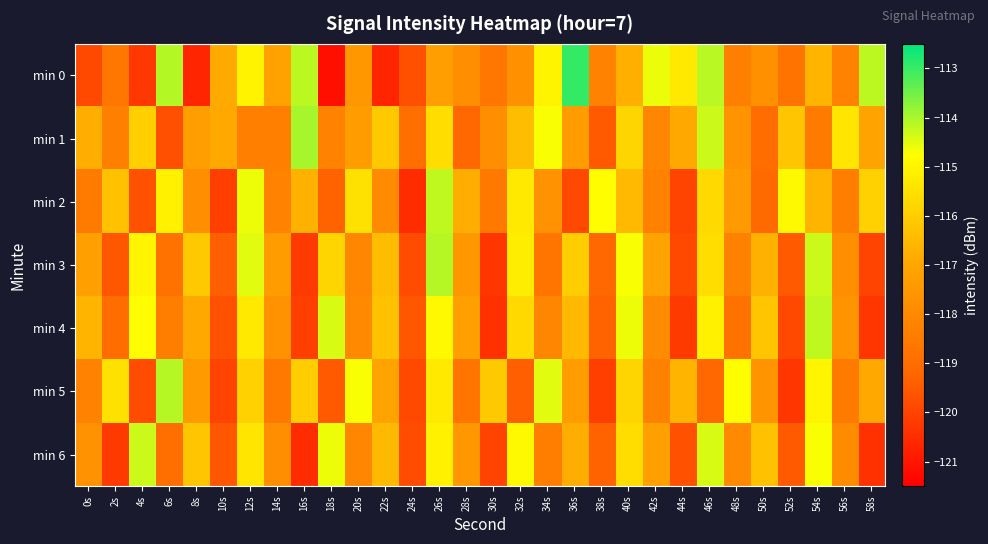

Reading left to right, transcribe all the data shown in this chart.

min 0: 0s=-119.9	2s=-118.7	4s=-120.3	6s=-114.1	8s=-120.7	10s=-116.9	12s=-115.0	14s=-117.1	16s=-114.2	18s=-121.2	20s=-117.5	22s=-120.7	24s=-119.7	26s=-117.3	28s=-117.8	30s=-118.6	32s=-117.8	34s=-115.0	36s=-113.0	38s=-118.2	40s=-116.8	42s=-114.6	44s=-115.3	46s=-114.1	48s=-118.4	50s=-117.7	52s=-118.7	54s=-116.6	56s=-118.2	58s=-114.2
min 1: 0s=-116.8	2s=-118.3	4s=-116.0	6s=-119.7	8s=-117.3	10s=-116.9	12s=-118.4	14s=-118.4	16s=-114.0	18s=-118.2	20s=-117.3	22s=-116.1	24s=-118.9	26s=-115.6	28s=-119.2	30s=-117.8	32s=-116.4	34s=-114.7	36s=-117.3	38s=-119.5	40s=-115.8	42s=-118.1	44s=-116.9	46s=-114.3	48s=-117.6	50s=-119.0	52s=-116.2	54s=-118.5	56s=-115.4	58s=-117.1
min 2: 0s=-118.5	2s=-116.3	4s=-119.7	6s=-115.1	8s=-117.8	10s=-120.1	12s=-114.6	14s=-118.2	16s=-116.7	18s=-119.3	20s=-115.5	22s=-117.9	24s=-120.5	26s=-114.2	28s=-116.8	30s=-118.6	32s=-115.3	34s=-117.7	36s=-119.9	38s=-114.8	40s=-116.5	42s=-118.3	44s=-120.0	46s=-115.7	48s=-117.4	50s=-119.1	52s=-114.9	54s=-116.6	56s=-118.4	58s=-115.9
min 3: 0s=-117.2	2s=-119.6	4s=-115.0	6s=-118.8	8s=-116.1	10s=-119.4	12s=-114.5	14s=-117.3	16s=-120.2	18s=-115.8	20s=-118.1	22s=-116.4	24s=-119.8	26s=-114.1	28s=-117.5	30s=-120.3	32s=-115.2	34s=-118.7	36s=-116.0	38s=-119.2	40s=-114.7	42s=-117.1	44s=-119.9	46s=-115.6	48s=-118.3	50s=-116.7	52s=-119.5	54s=-114.3	56s=-117.8	58s=-120.0
min 4: 0s=-116.6	2s=-119.0	4s=-114.8	6s=-118.4	8s=-116.9	10s=-119.7	12s=-115.3	14s=-117.7	16s=-120.1	18s=-114.4	20s=-118.0	22s=-116.3	24s=-119.6	26s=-114.9	28s=-117.2	30s=-120.4	32s=-115.7	34s=-118.1	36s=-116.5	38s=-119.3	40s=-114.6	42s=-117.9	44s=-120.2	46s=-115.1	48s=-118.8	50s=-116.2	52s=-119.9	54s=-114.2	56s=-117.6	58s=-120.3
min 5: 0s=-118.2	2s=-115.5	4s=-119.8	6s=-114.1	8s=-117.4	10s=-120.0	12s=-115.9	14s=-118.6	16s=-116.0	18s=-119.5	20s=-114.7	22s=-117.1	24s=-119.9	26s=-115.3	28s=-118.7	30s=-116.1	32s=-119.4	34s=-114.5	36s=-117.3	38s=-120.1	40s=-115.8	42s=-118.3	44s=-116.6	46s=-119.2	48s=-114.8	50s=-117.6	52s=-120.3	54s=-115.0	56s=-118.5	58s=-116.9
min 6: 0s=-117.7	2s=-120.2	4s=-114.3	6s=-118.9	8s=-116.2	10s=-119.6	12s=-115.4	14s=-117.8	16s=-120.5	18s=-114.6	20s=-118.1	22s=-116.5	24s=-119.8	26s=-115.1	28s=-117.5	30s=-120.0	32s=-114.9	34s=-118.4	36s=-116.8	38s=-119.3	40s=-115.6	42s=-117.2	44s=-119.7	46s=-114.4	48s=-118.0	50s=-116.3	52s=-119.5	54s=-114.7	56s=-117.9	58s=-120.4